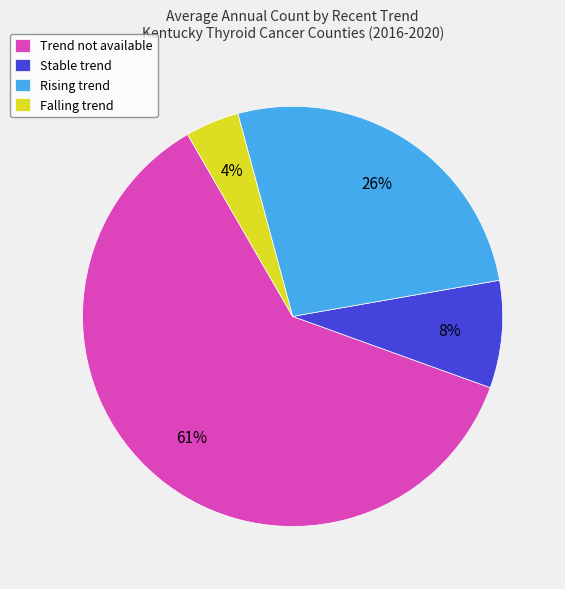

How many segments does this pie chart have?

4